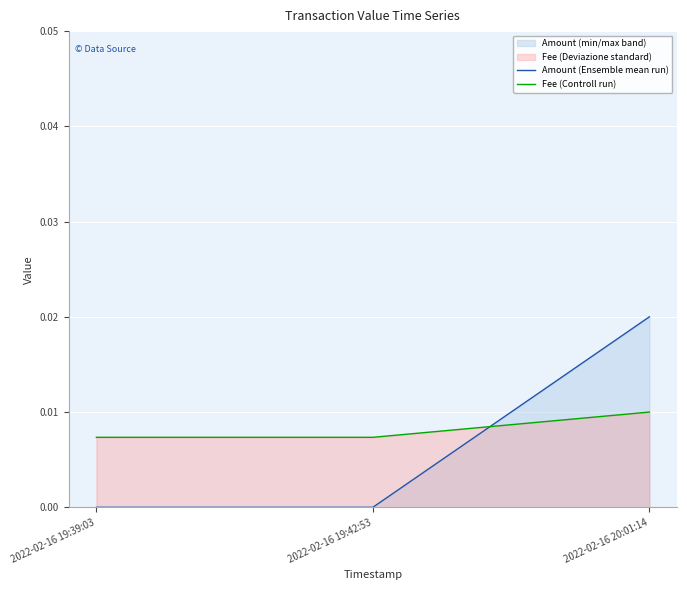

Rank the series by their average value, from highest to lowest.

Fee (Controll run), Amount (Ensemble mean run)